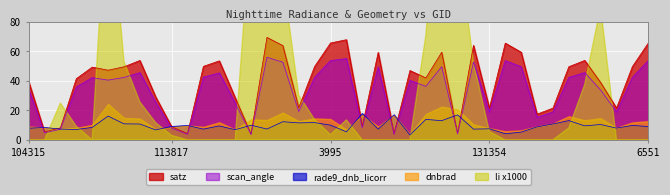

True or false: rade9_dnb_licorr has more than 2 points higher than both neighbors.

True